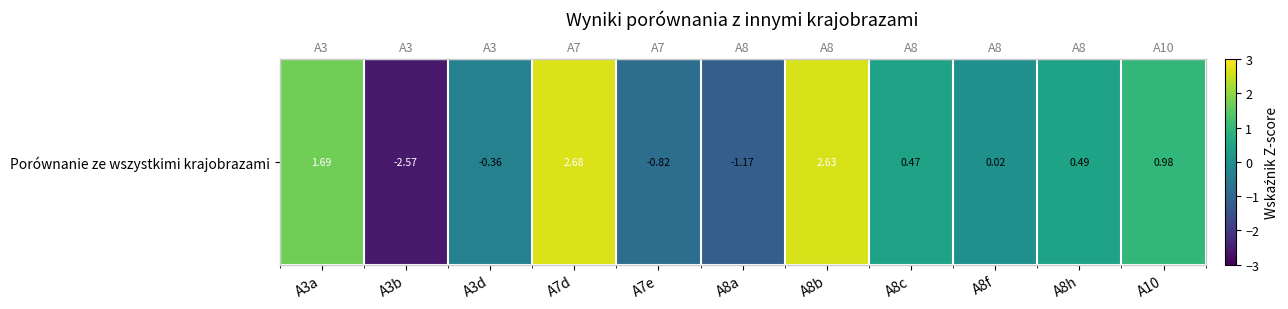

What is the sum of the values at A3d and A8a?

-1.5